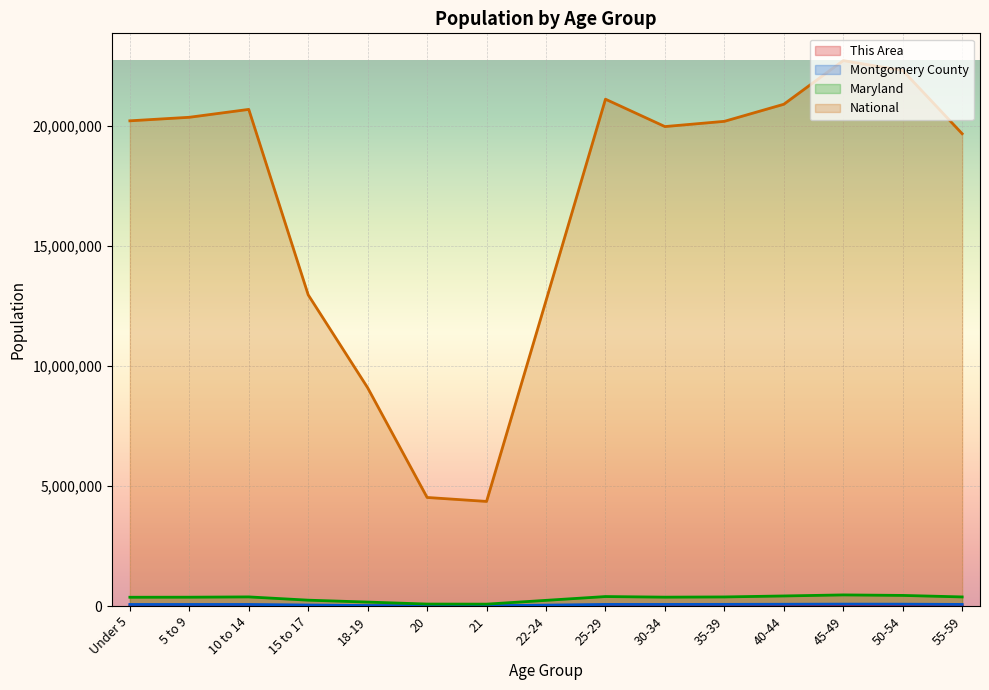

What is the difference between the second highest and second lowest values in the This Area series?

150